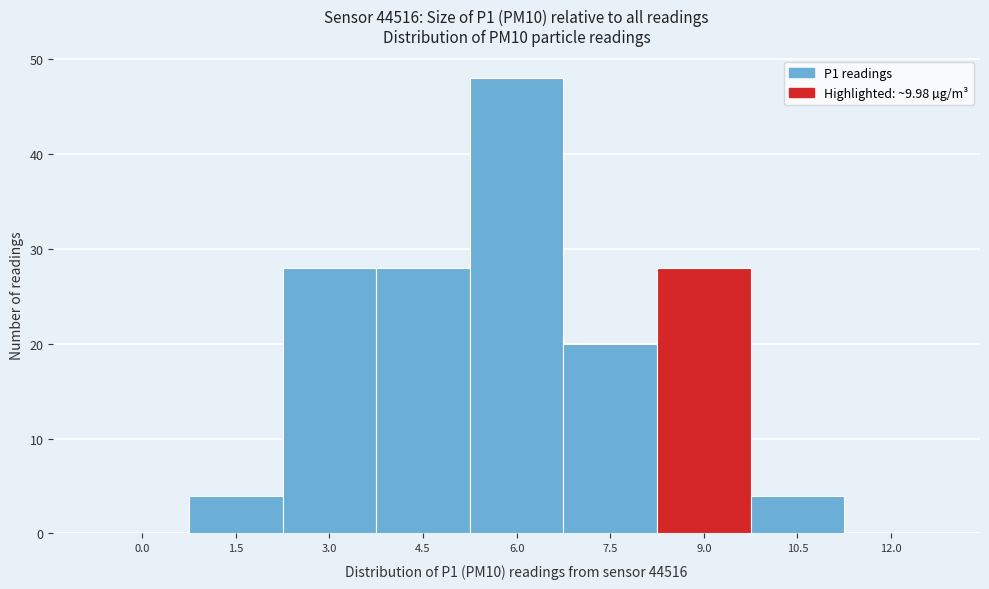

Reading right to left, extract all data points from this chart.

12.0=0	10.5=4	9.0=28	7.5=20	6.0=48	4.5=28	3.0=28	1.5=4	0.0=0